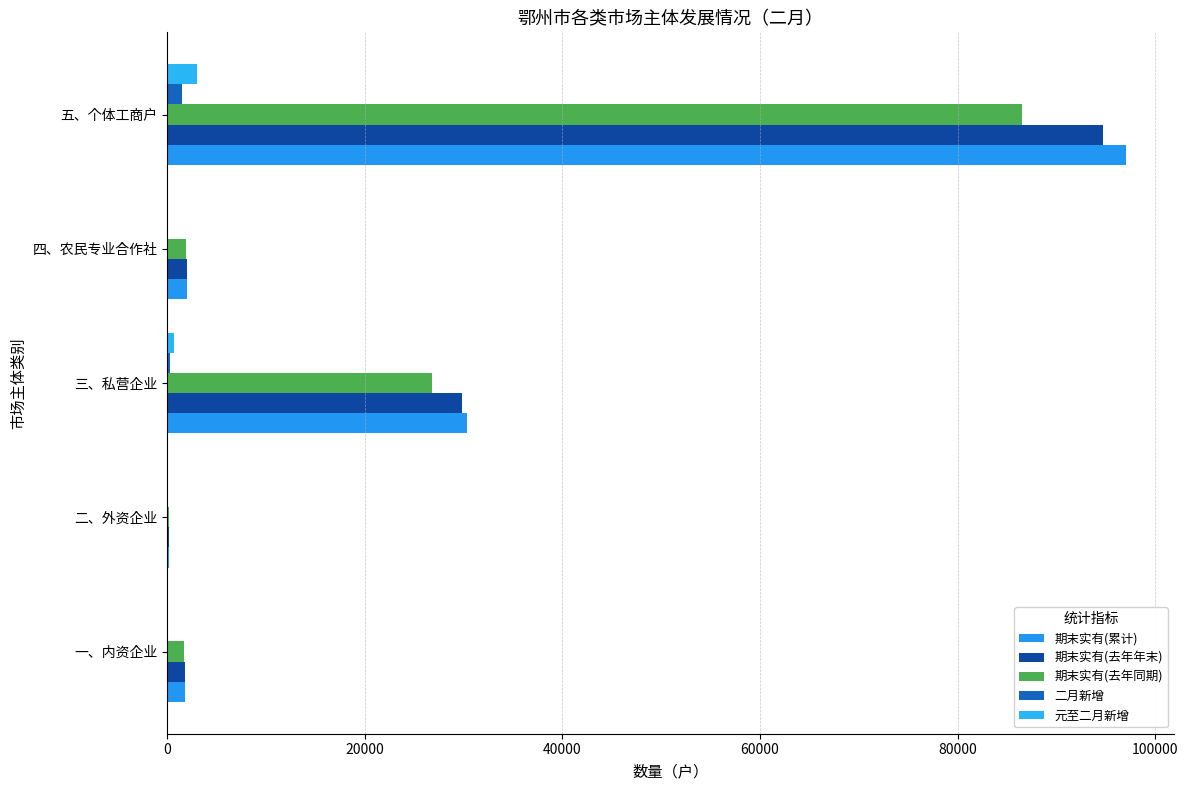

Count the number of data series in this chart.

5